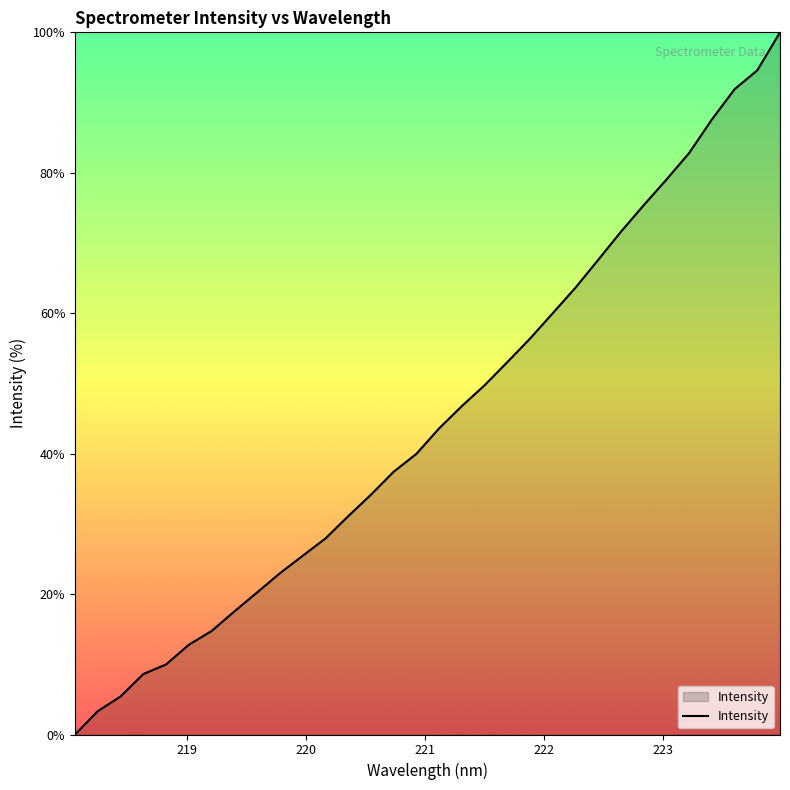

How many lines are shown in the chart?

1